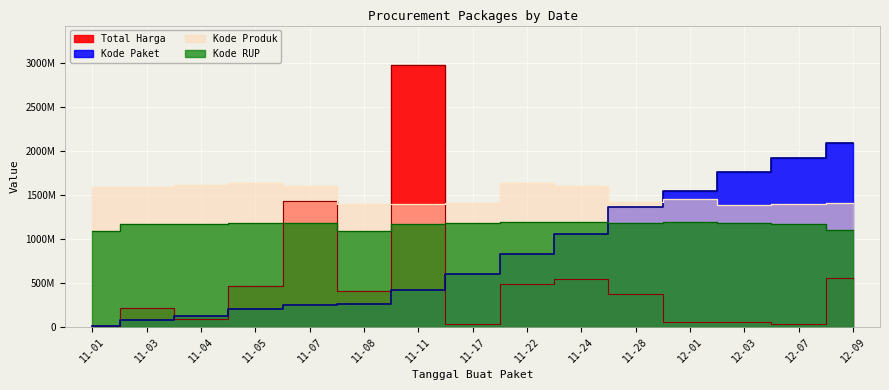

Which series changed the most between 11-22 and 12-03?

Kode Paket